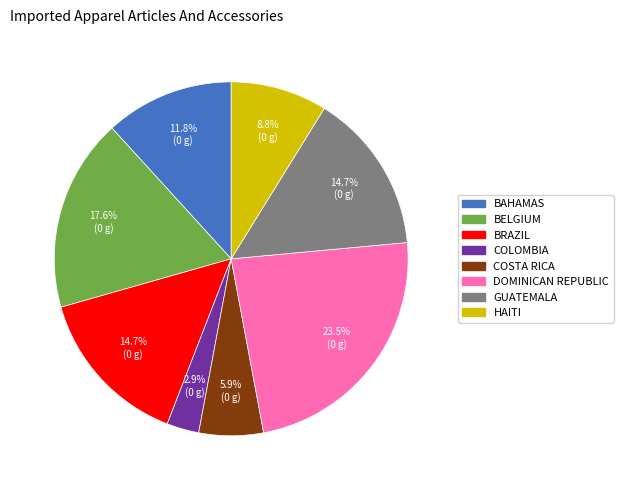

Is there a majority slice in this chart?

No